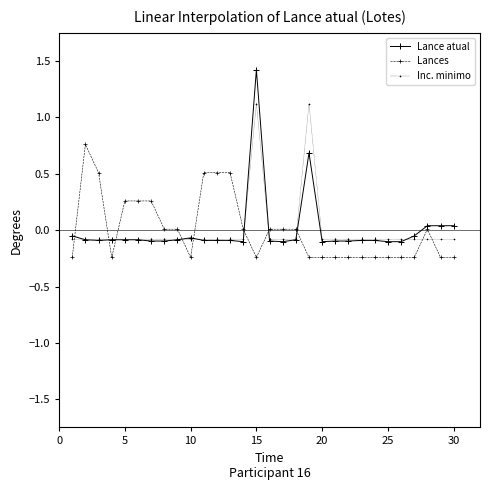

Which series ends up on top after the final intersection of Lances and Inc. minimo?

Inc. minimo